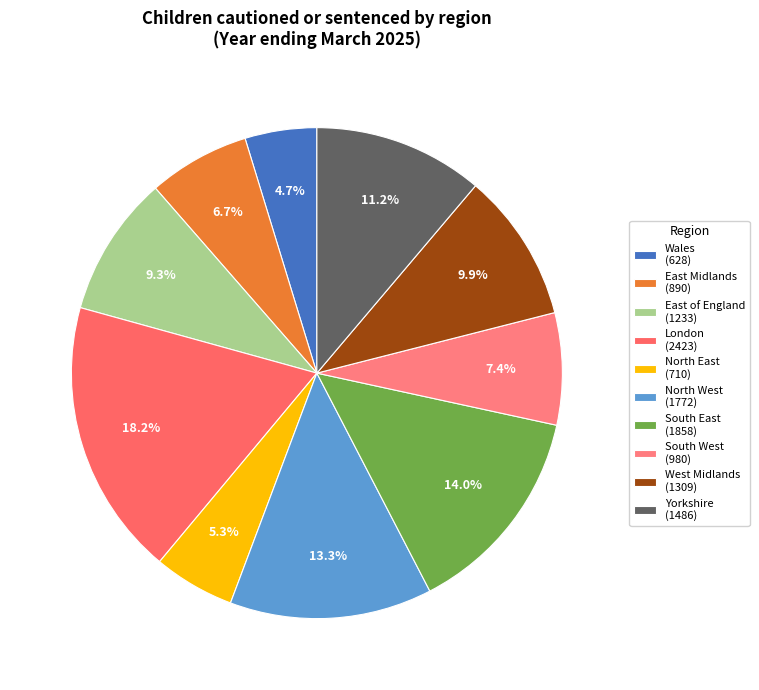

To the nearest percent, what is the difference between the largest and smallest slice percentages?

14%